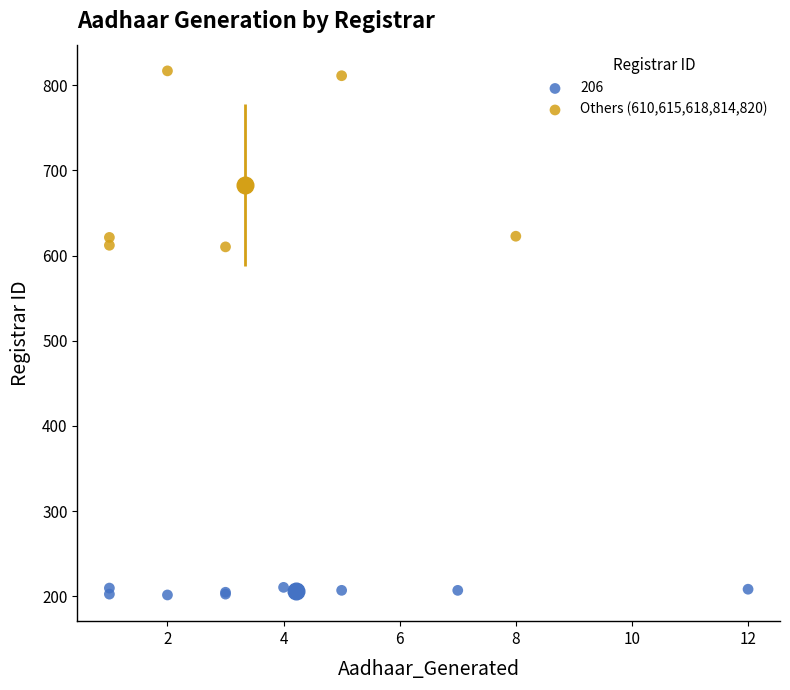

Which series contains the highest Y value?

Others (610,615,618,814,820)